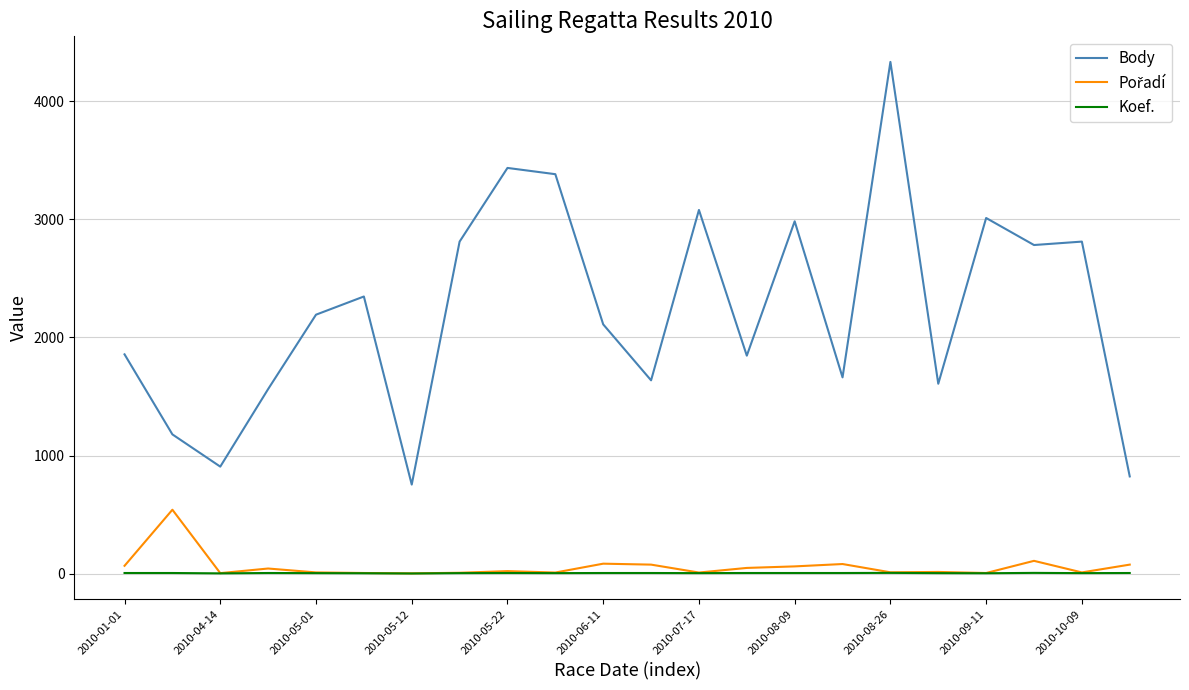

What is the minimum value for Body?

754